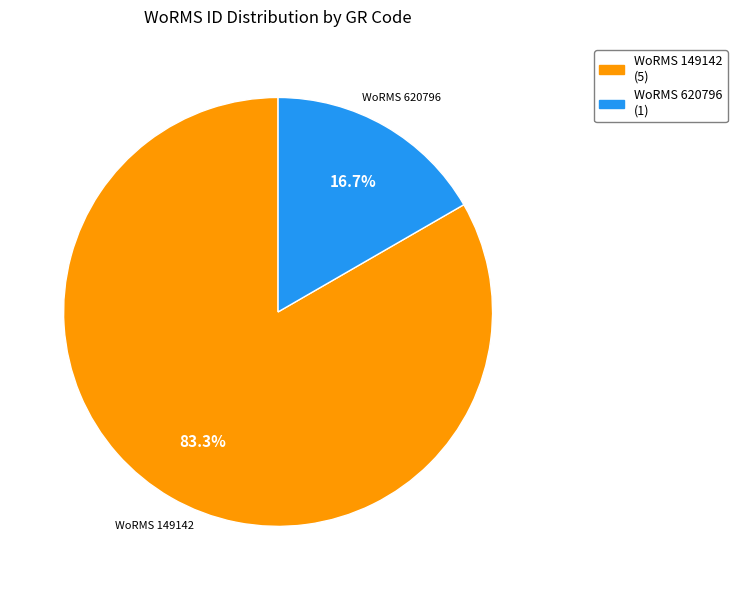

What percentage is NOT represented by WoRMS 149142 (5)?

16.7%